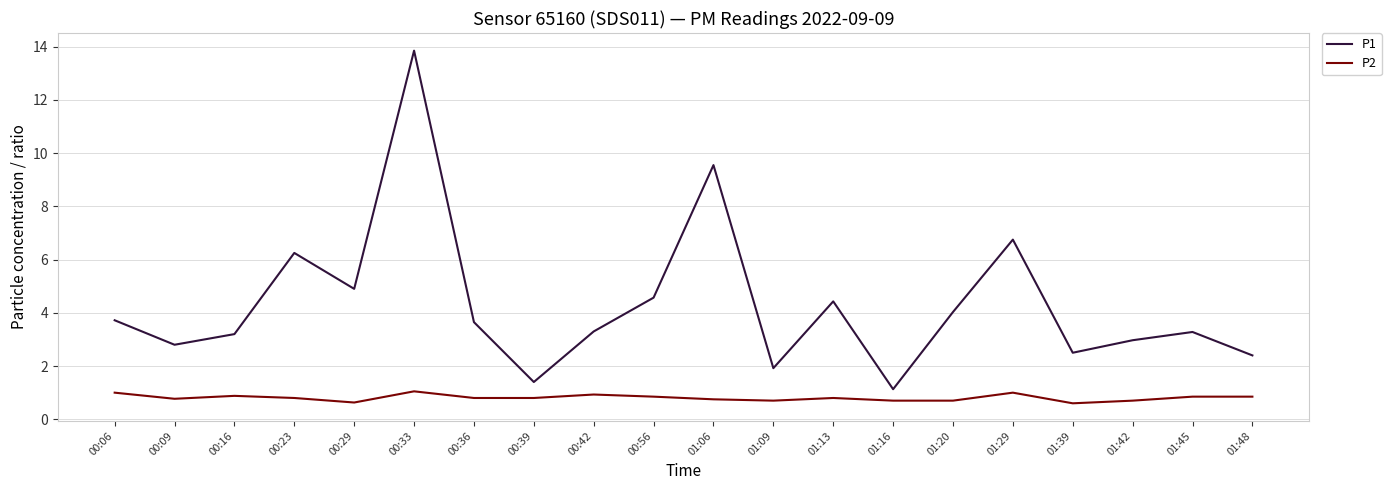

The value of P1 at 00:16 is 3.2. True or false?

True